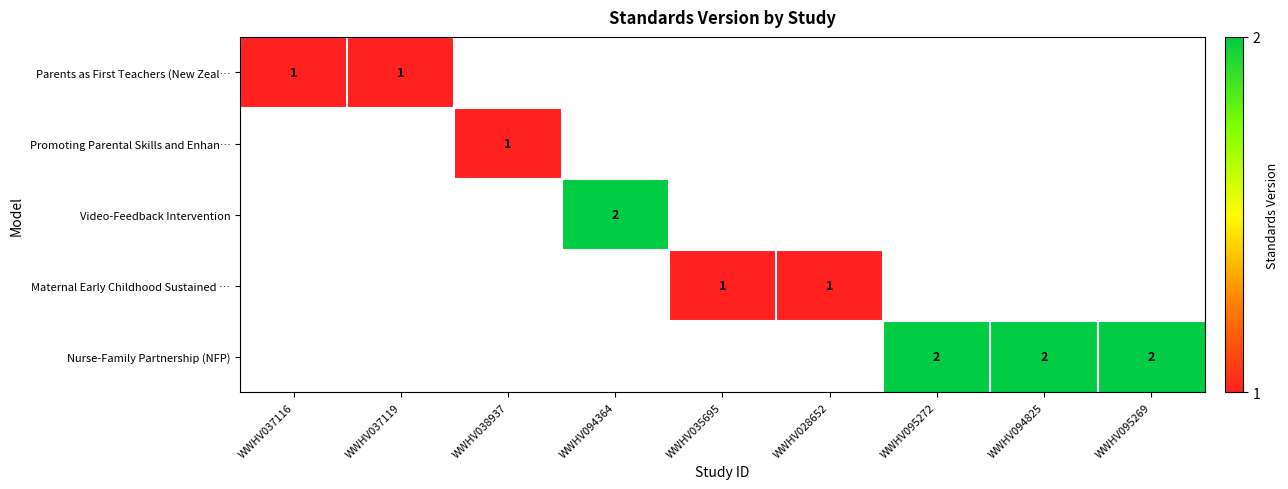

How many data points does each series have?

9